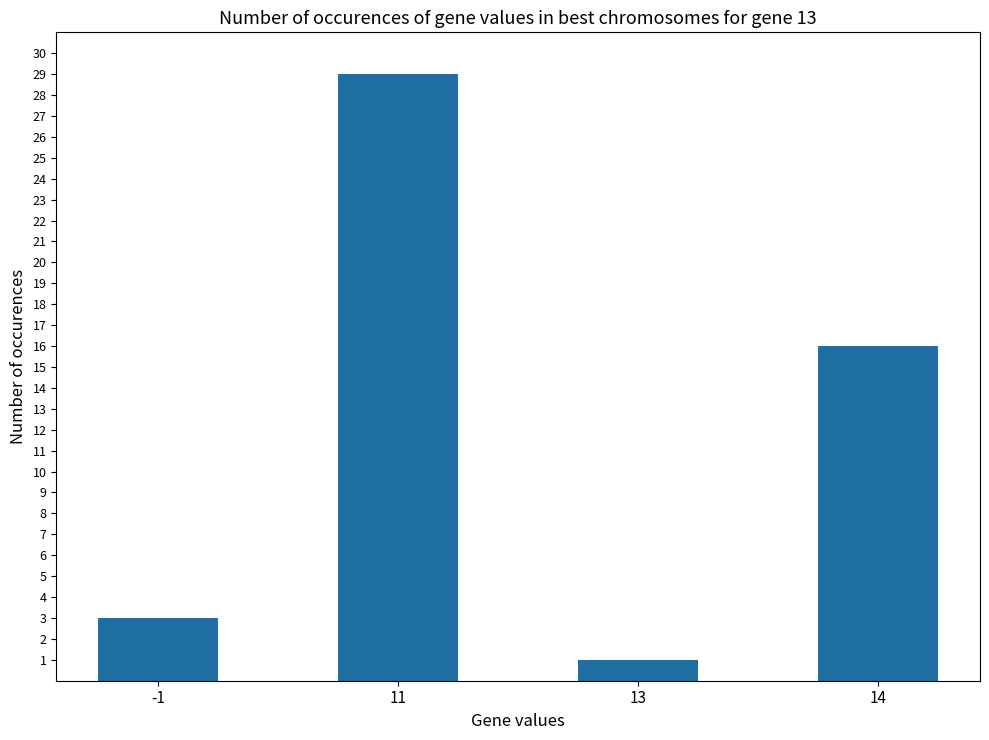

What is the maximum value shown in the chart?

29